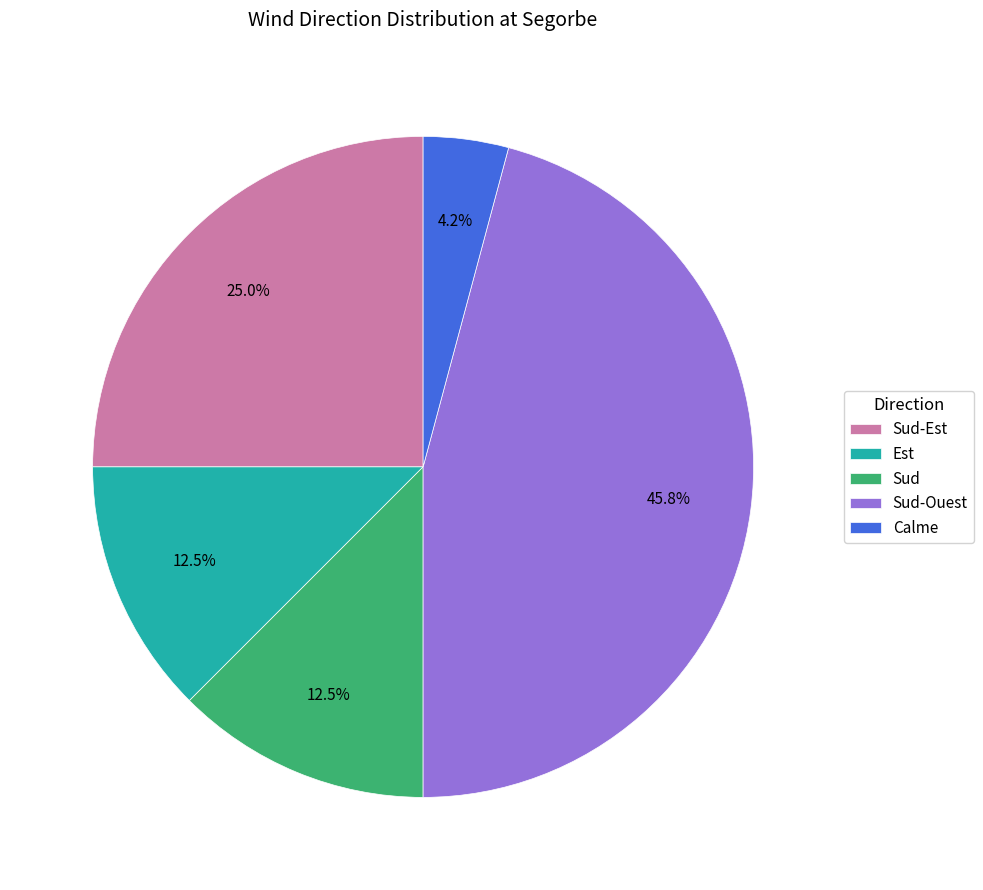

Is it true that Sud-Ouest is 59% of the pie?

False